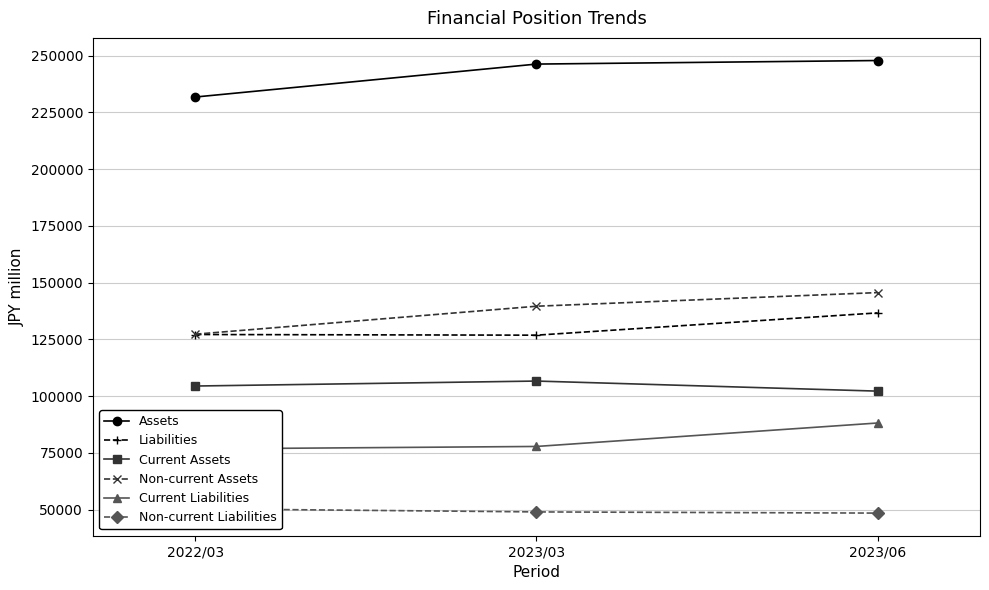

What is the smallest value displayed?

48509.0